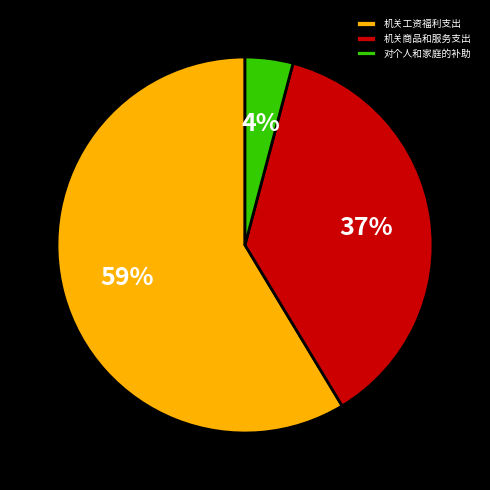

Which slice is the smallest?

对个人和家庭的补助